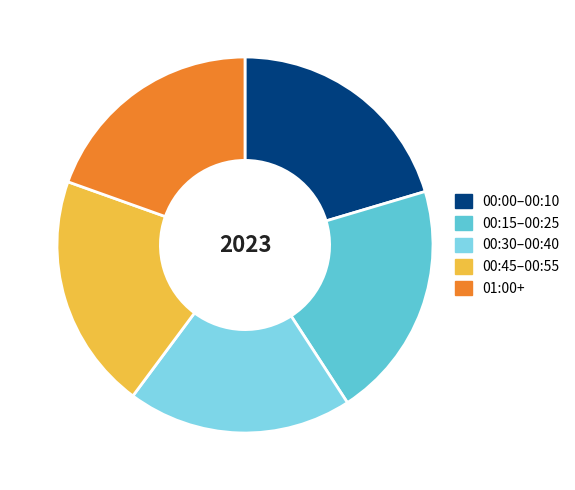

Combined, do 00:00–00:10 and 00:30–00:40 account for over 50%?

No